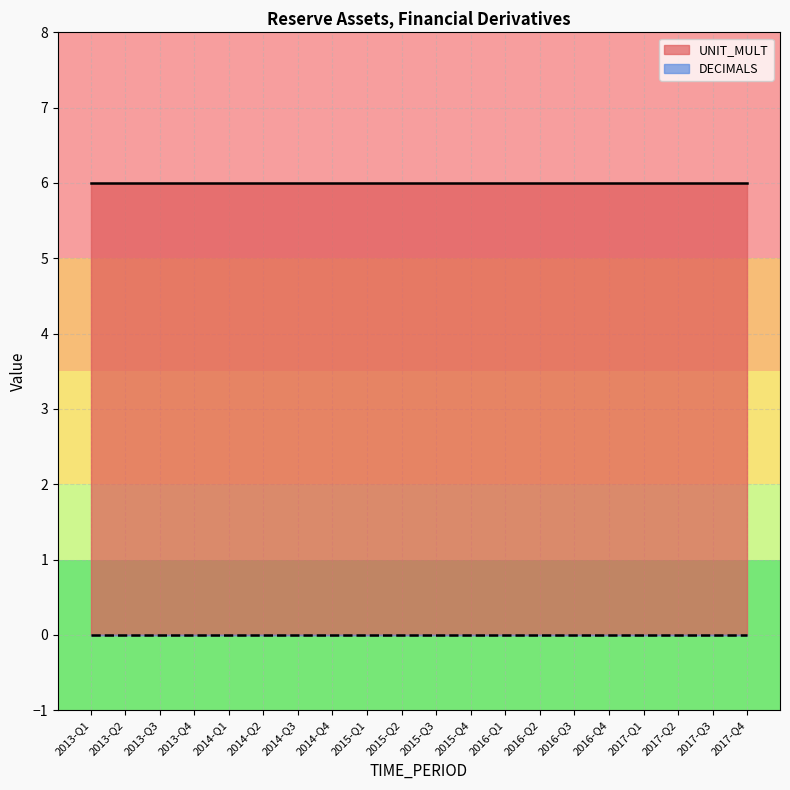

List the series in order of their peak value, lowest first.

DECIMALS, UNIT_MULT